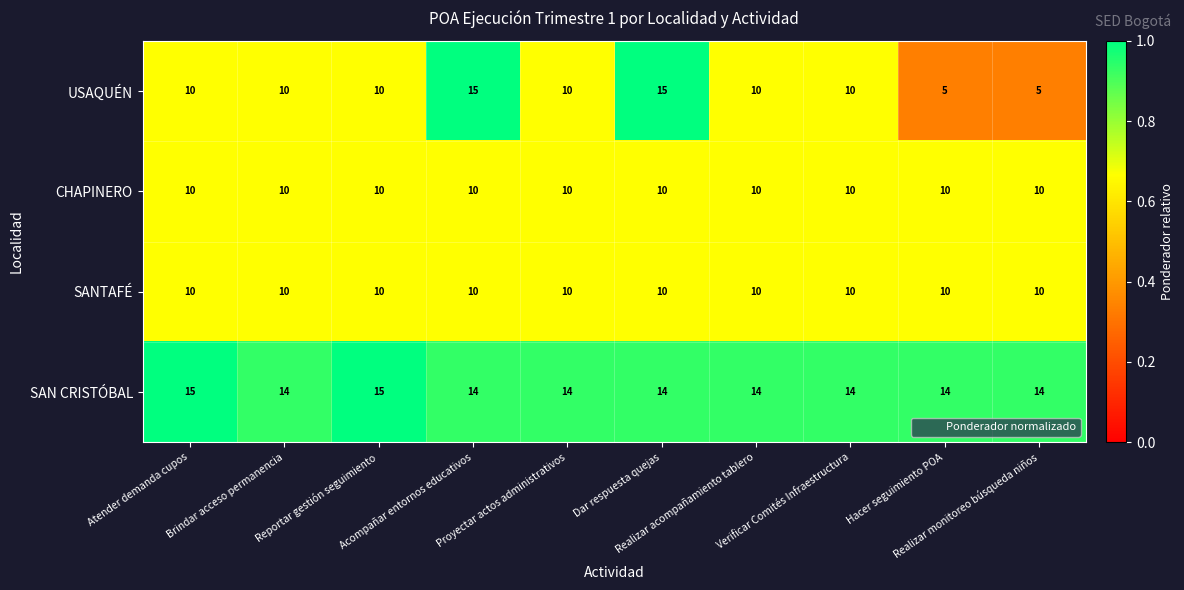

Which series has the largest total across all categories?

SAN CRISTÓBAL